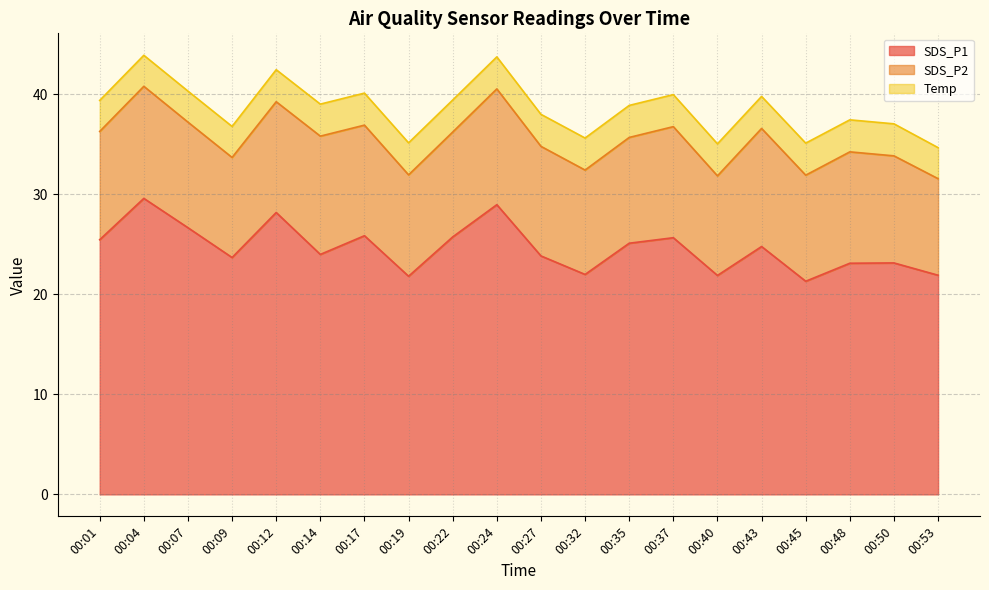

What are all the series names shown in the legend?

SDS_P1, SDS_P2, Temp